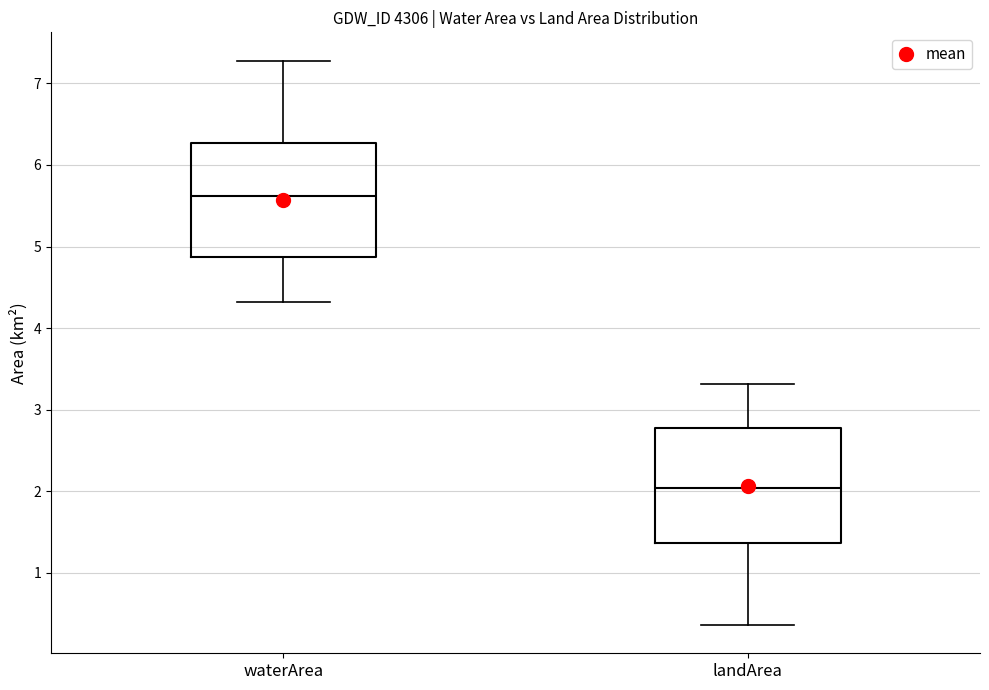

Which box's median line is the lowest?

landArea